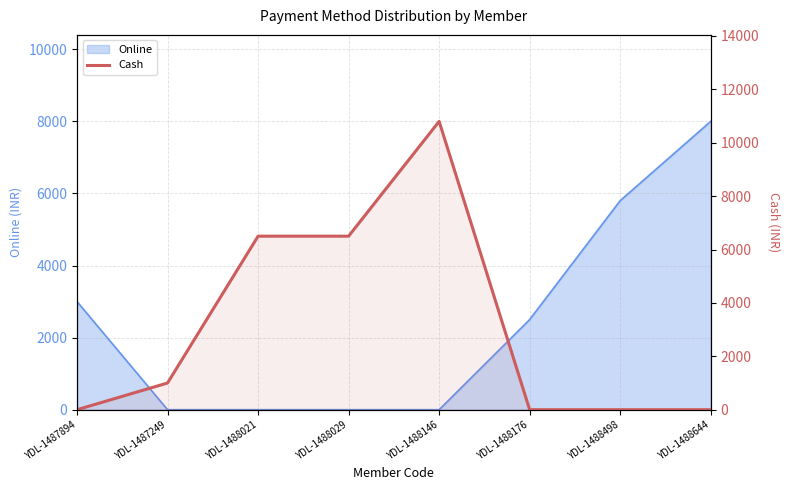

The value at YDL-1487249 is 629. True or false?

False